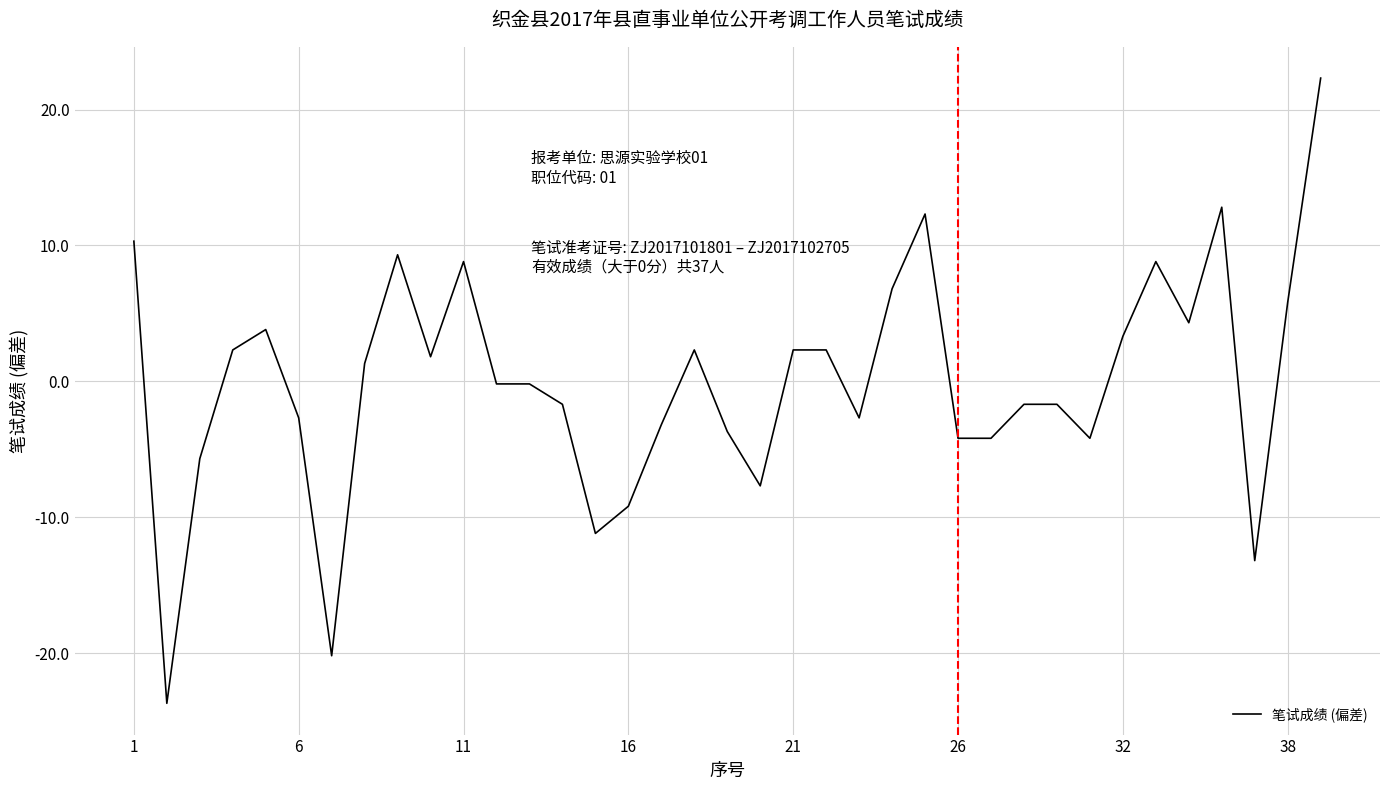

What is the difference between the second highest and minimum values?

36.5